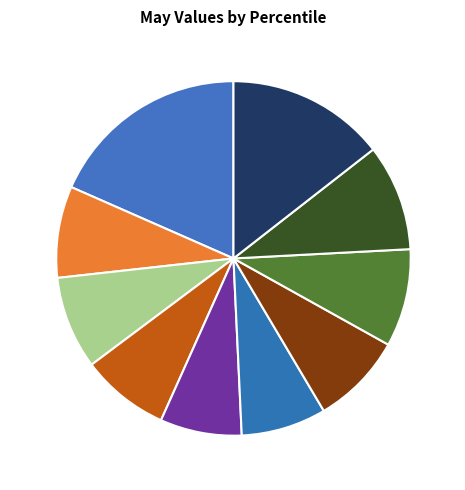

Combined, do pct15 and pct45 account for over 50%?

No